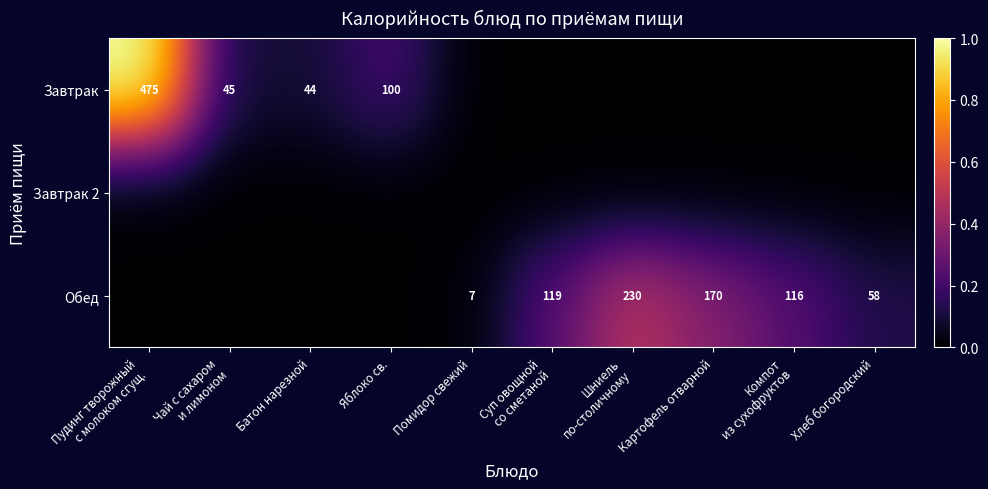

The value of Обед at Компот из сухофруктов is 0.2. True or false?

True